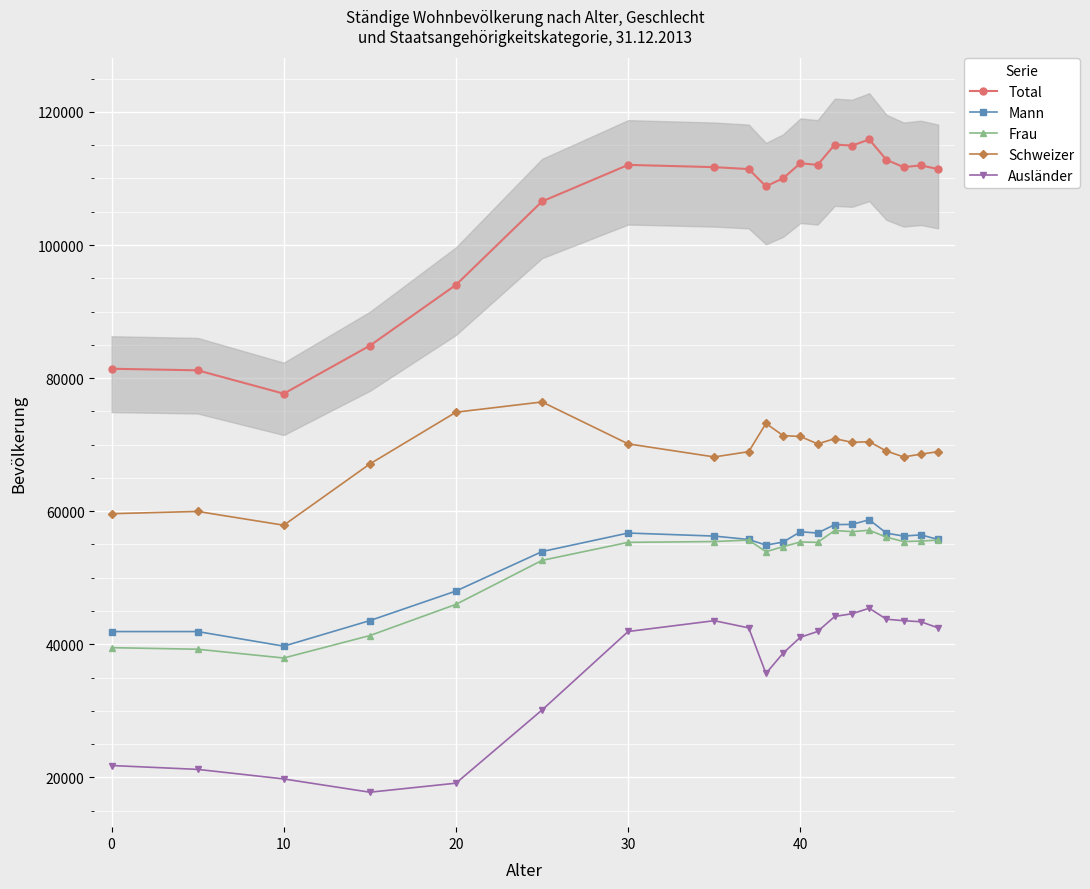

Where is the first local minimum for Total?

10